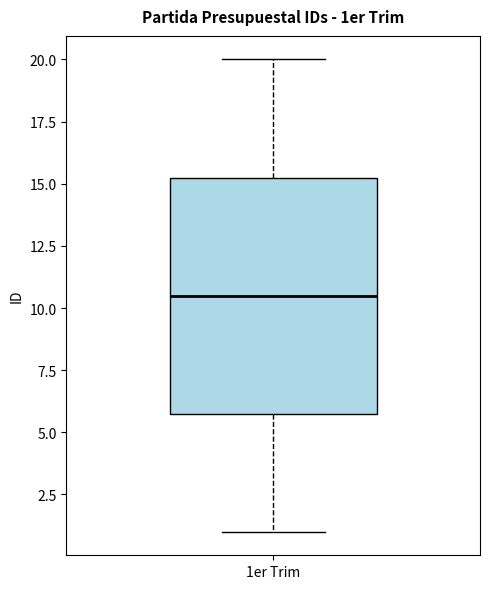

Read this box plot against the y-axis: the position of the median line, the range covered by the box, and the ends of both whiskers. The values are not printed on the chart, so give them approximately, as read against the axis.

median 10.5, box 6.0 to 15.5, whiskers 1.0 to 20.0